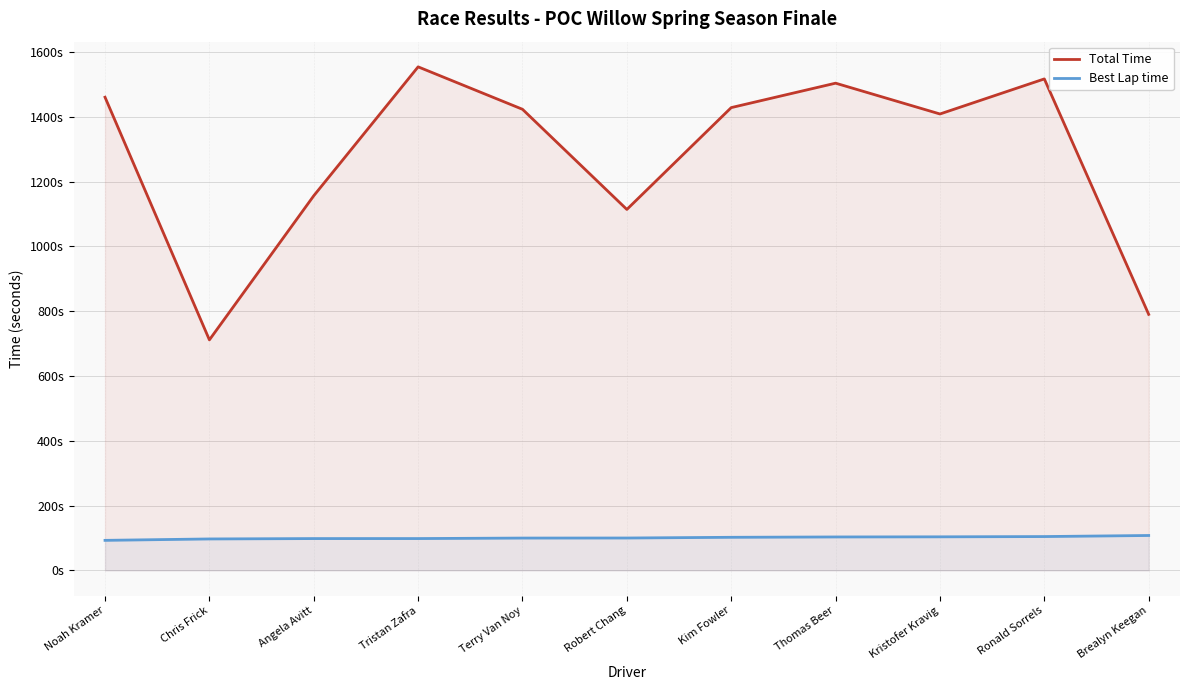

What is the label of the 11th point from the left?

Brealyn Keegan